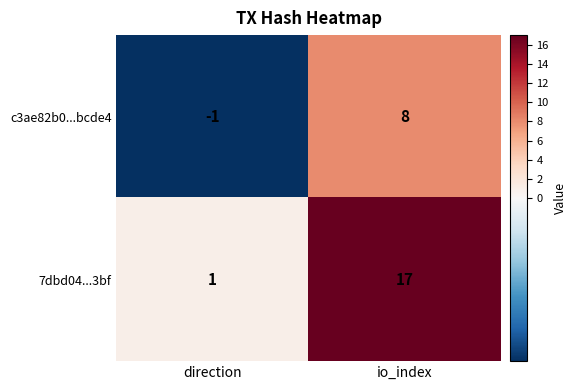

How many positive values does the c3ae82b0...bcde4 series have?

1